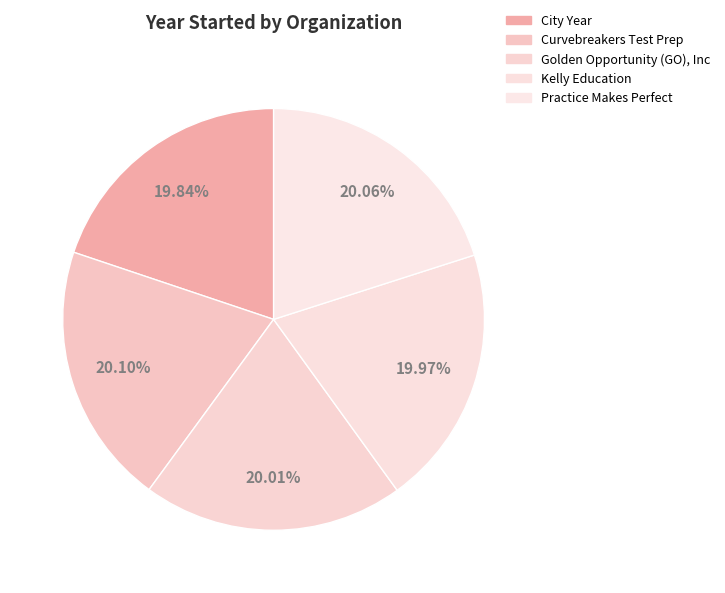

What is the largest slice in the pie chart?

Curvebreakers Test Prep